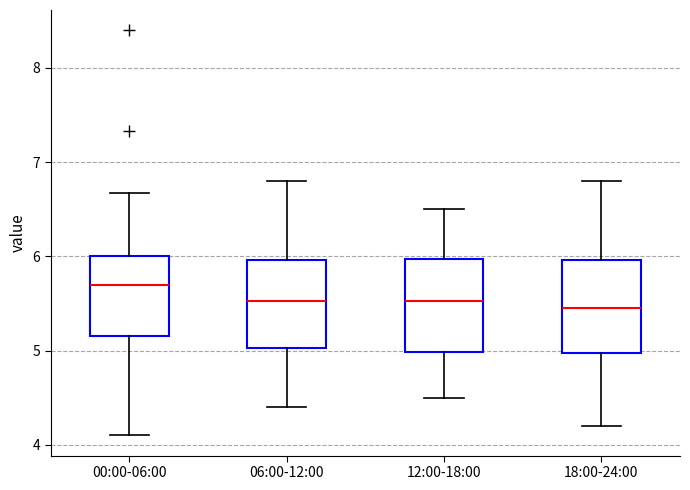

Reading left to right, transcribe this box plot: for each box, give where its median line is, the range the box spans, and where its two whiskers end, as read against the y-axis. The values are not printed on the chart, so give them approximately, as read against the axis.

00:00-06:00: median 5.7, box 5.2 to 6.0, whiskers 4.1 to 6.7
06:00-12:00: median 5.5, box 5.0 to 6.0, whiskers 4.4 to 6.8
12:00-18:00: median 5.5, box 5.0 to 6.0, whiskers 4.5 to 6.5
18:00-24:00: median 5.5, box 5.0 to 6.0, whiskers 4.2 to 6.8